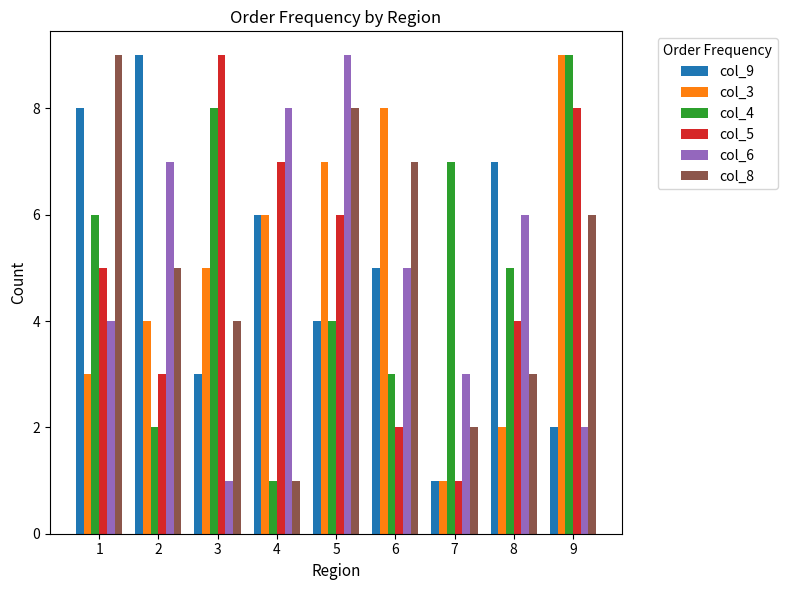

What is the sum of the col_5 values at 2 and 1?

8